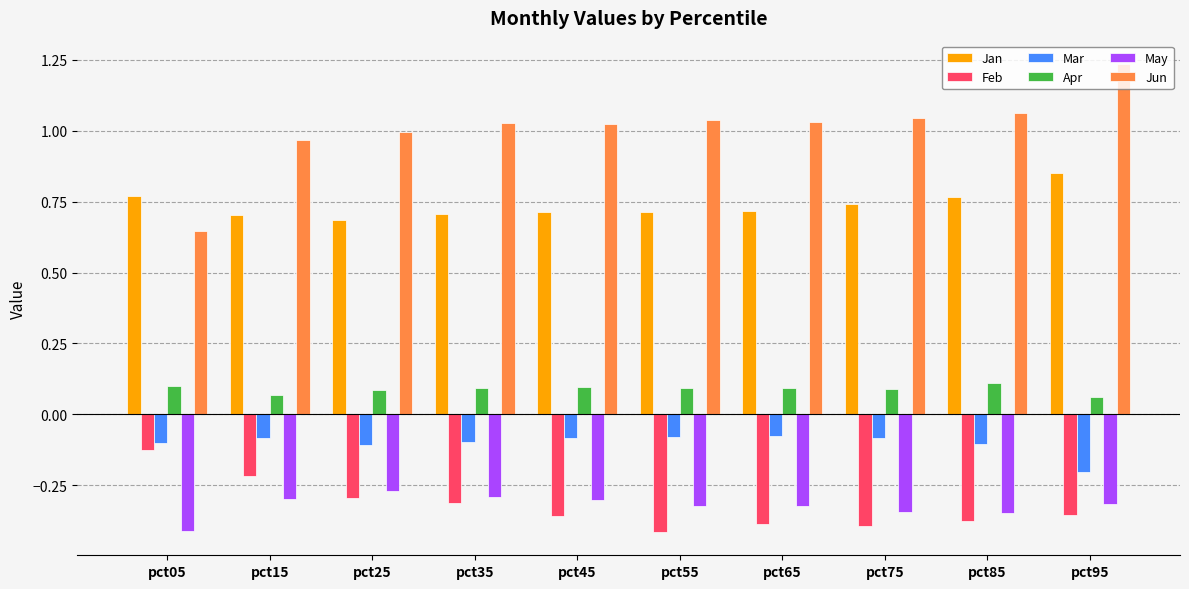

Does the chart contain any negative values?

Yes